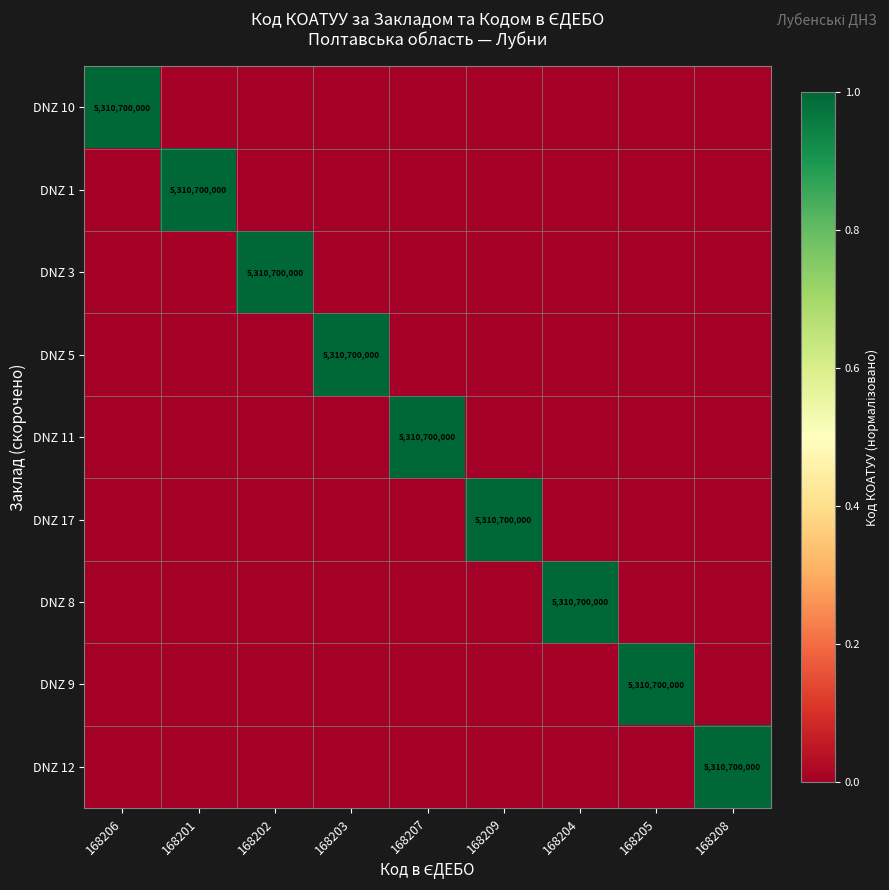

What is the sum of all DNZ 9 values?

1